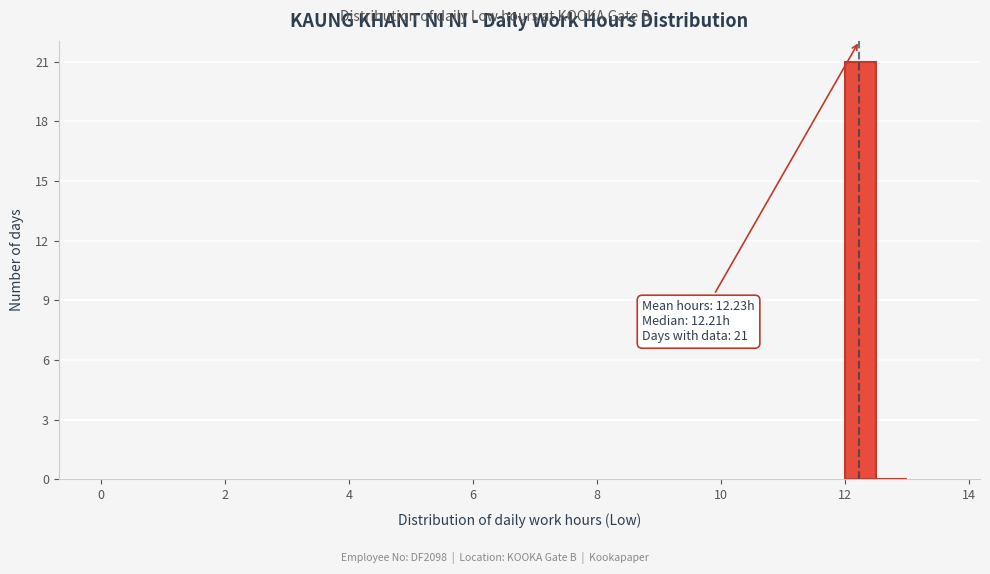

Around what value on the x-axis is the tallest bar? Give the approximate position of its centre, as read against the axis.

12.2